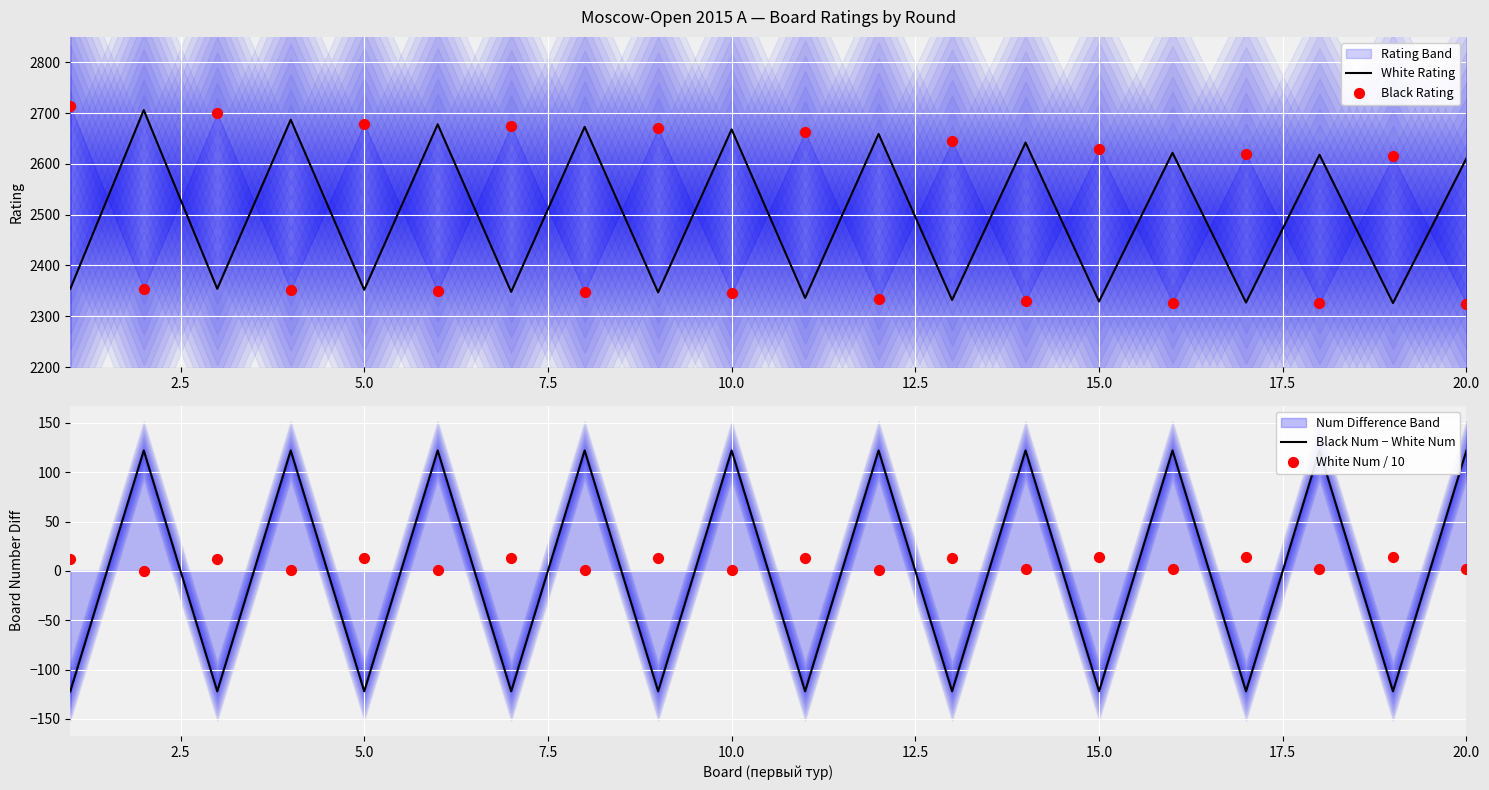

Is the value of White Rating at 0.0 greater than the value of White Num / 10 at 18?

Yes